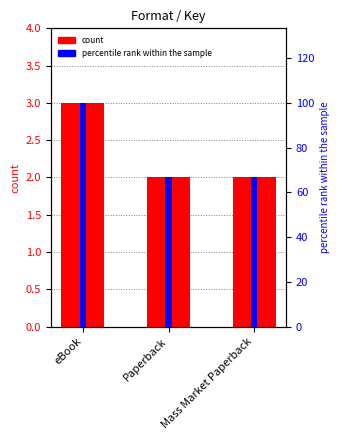

At how many categories does at least one series exceed 15?

3